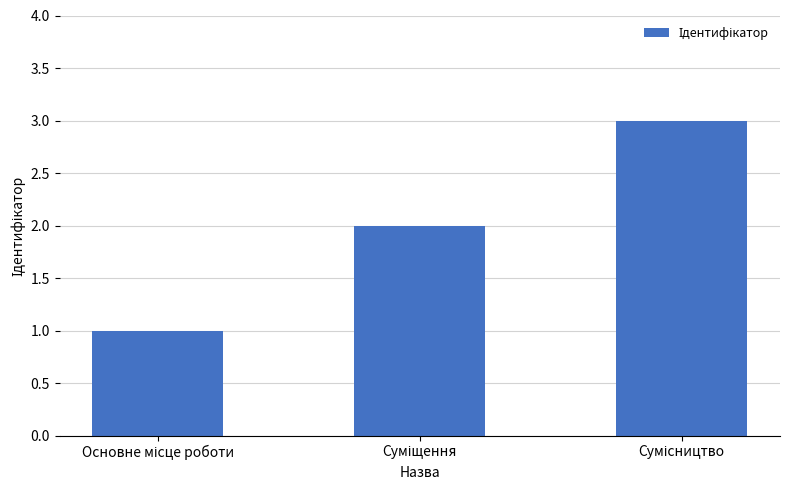

How many distinct data groups are displayed?

1